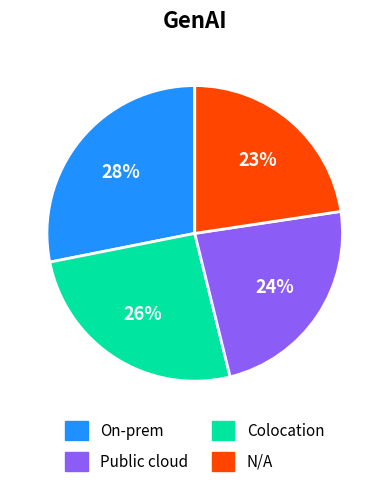

To the nearest percent, what is the difference between the largest and smallest slice percentages?

5%